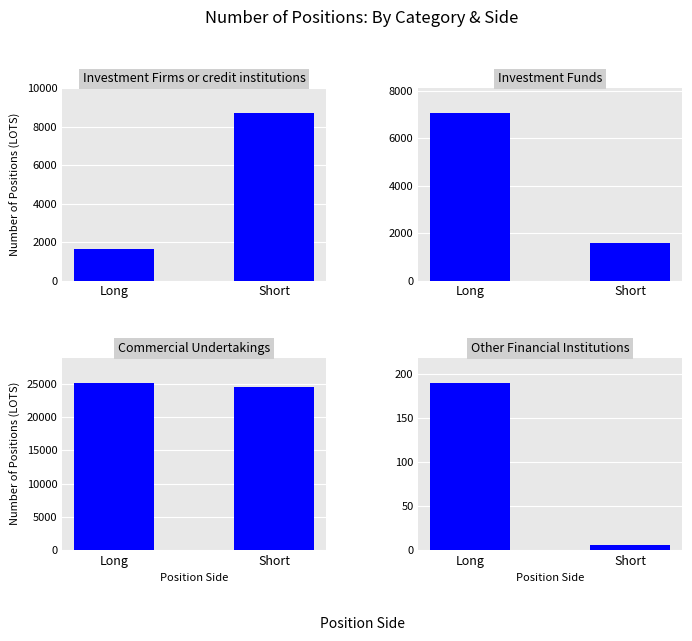

What are all the series names shown in the legend?

Investment Firms or credit institutions, Investment Funds, Commercial Undertakings, Other Financial Institutions